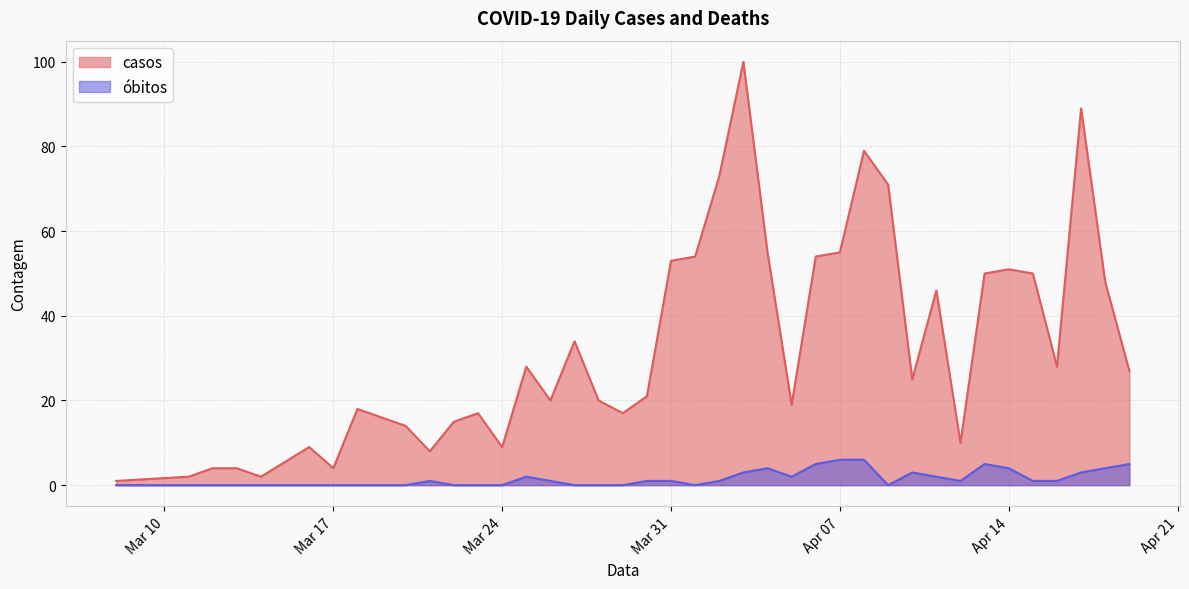

At which label does óbitos first exceed 1?

2020-03-25